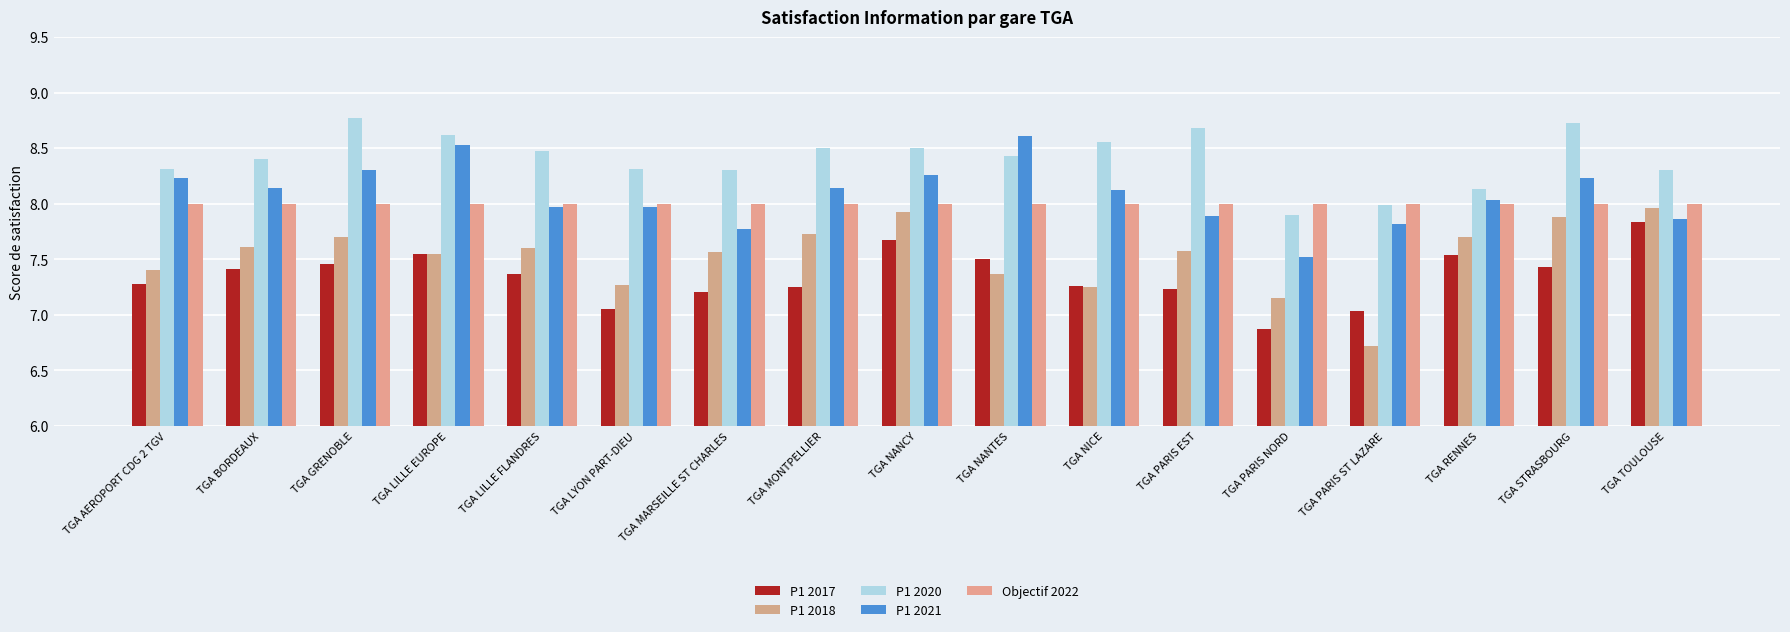

What is the sum of all P1 2020 values?

142.9